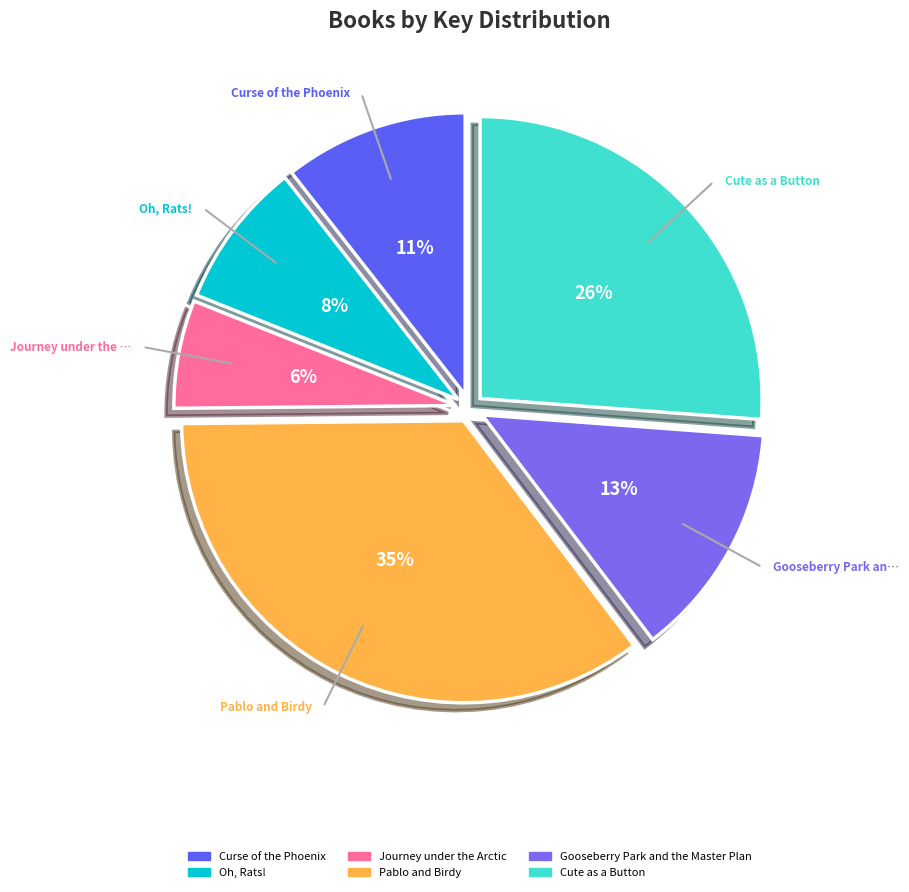

What is the ratio of the value at Gooseberry Park and the Master Plan to the value at Journey under the Arctic?

2.2